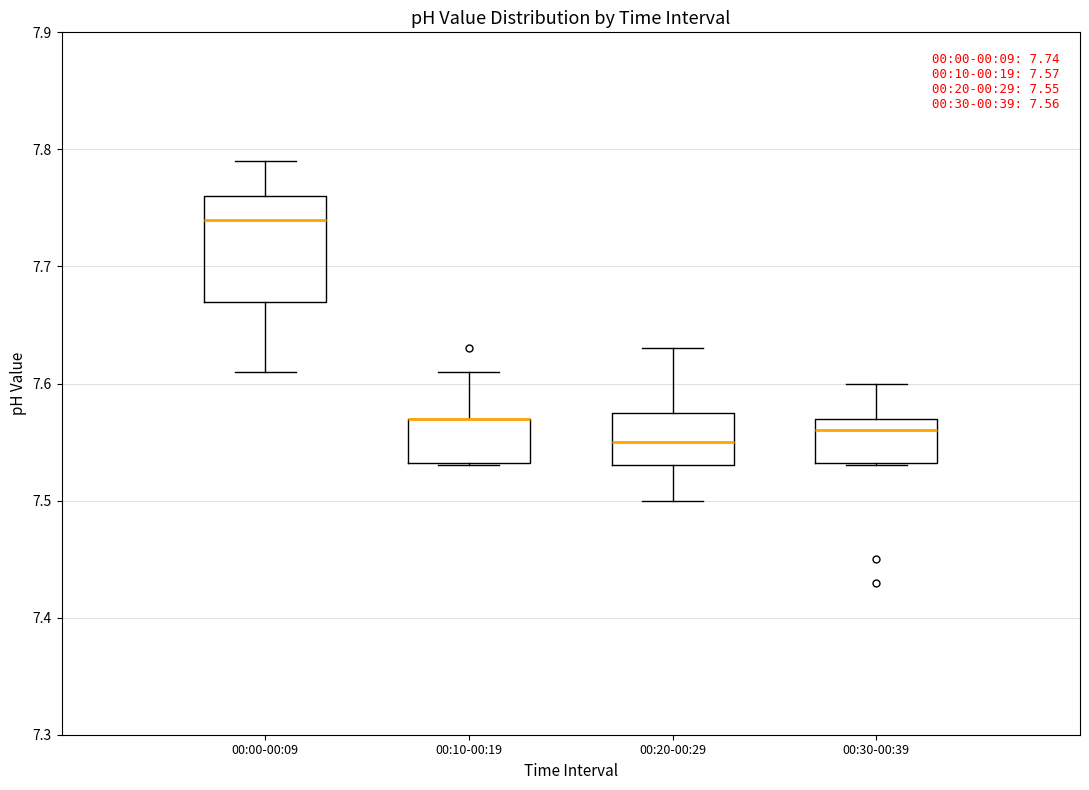

Comparing the boxes themselves (not the whiskers), which one is the tallest?

00:00-00:09